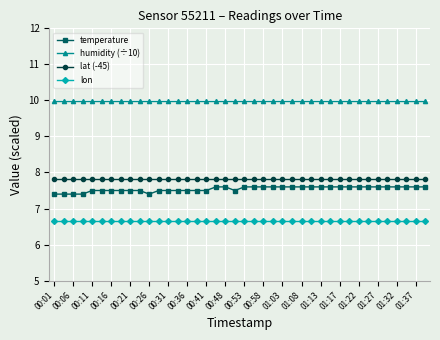

What is the sum of all lon values?

266.6